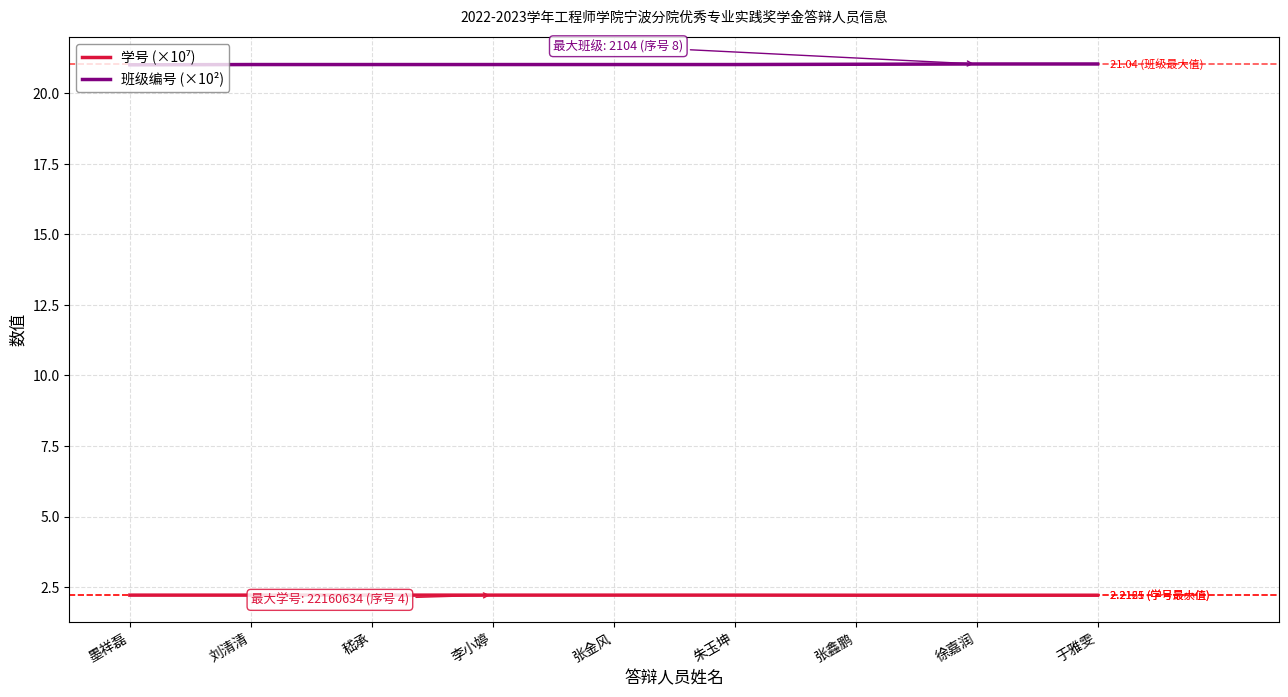

What position from the left is 李小婷?

4